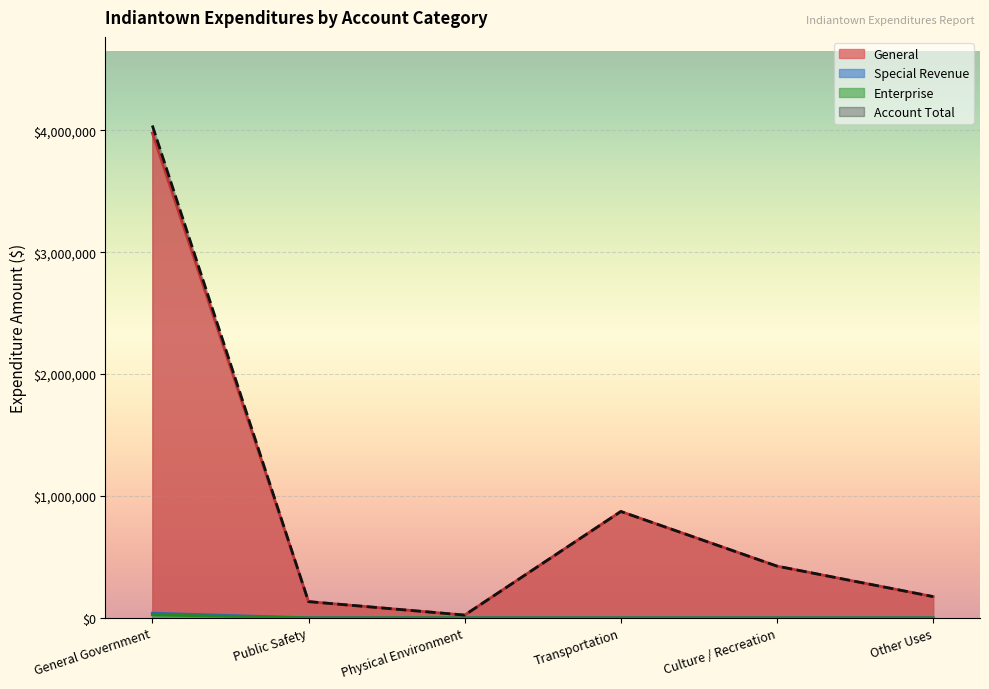

Where is the first local minimum for Account Total?

Physical Environment